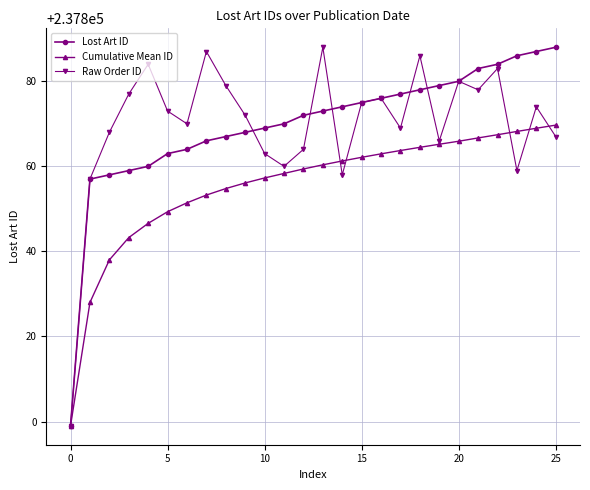

At how many categories does at least one series exceed 237803?

25